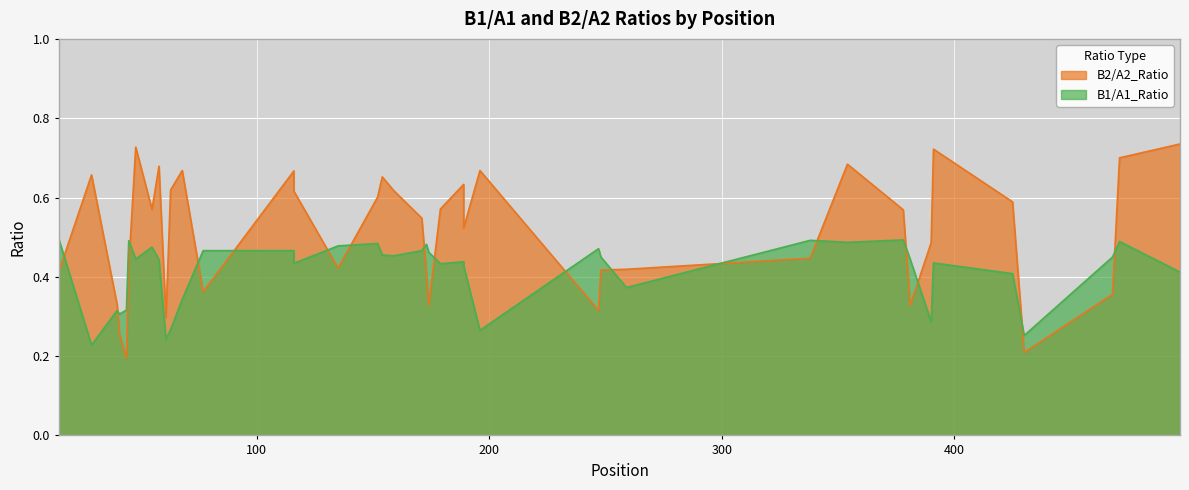

How many intersections are there between B1/A1_Ratio and B2/A2_Ratio?

19